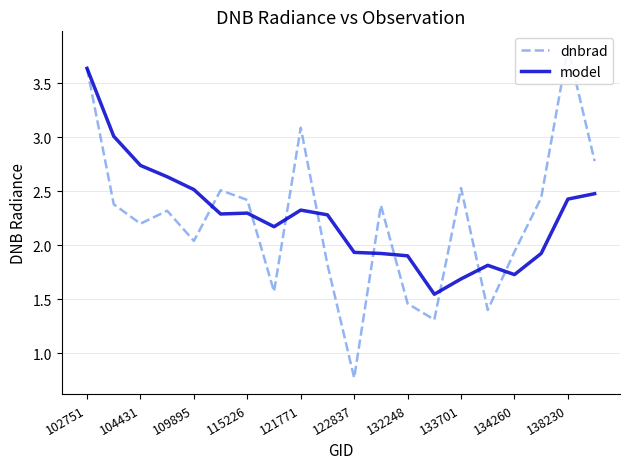

At which label does model reach its peak?

102751